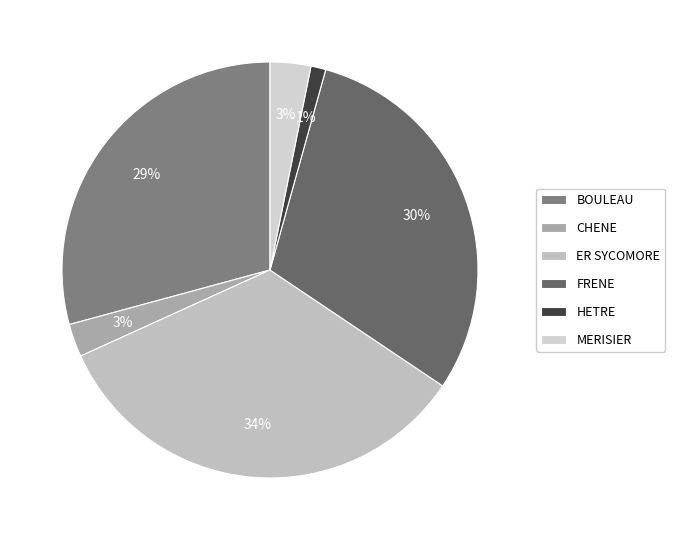

Is the sum of FRENE and HETRE greater than half?

No